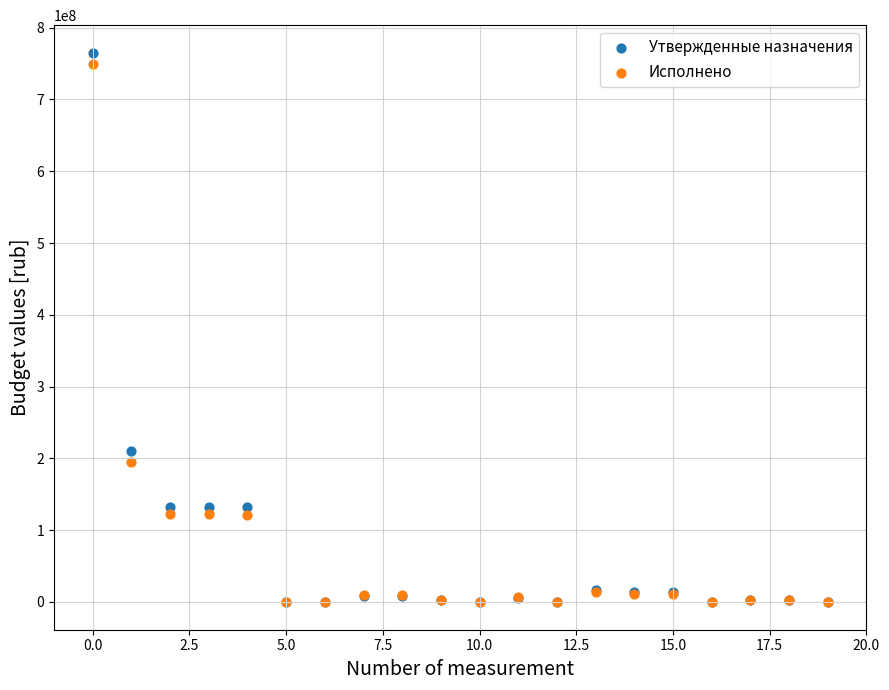

What are all the series names shown in the legend?

Утвержденные назначения, Исполнено